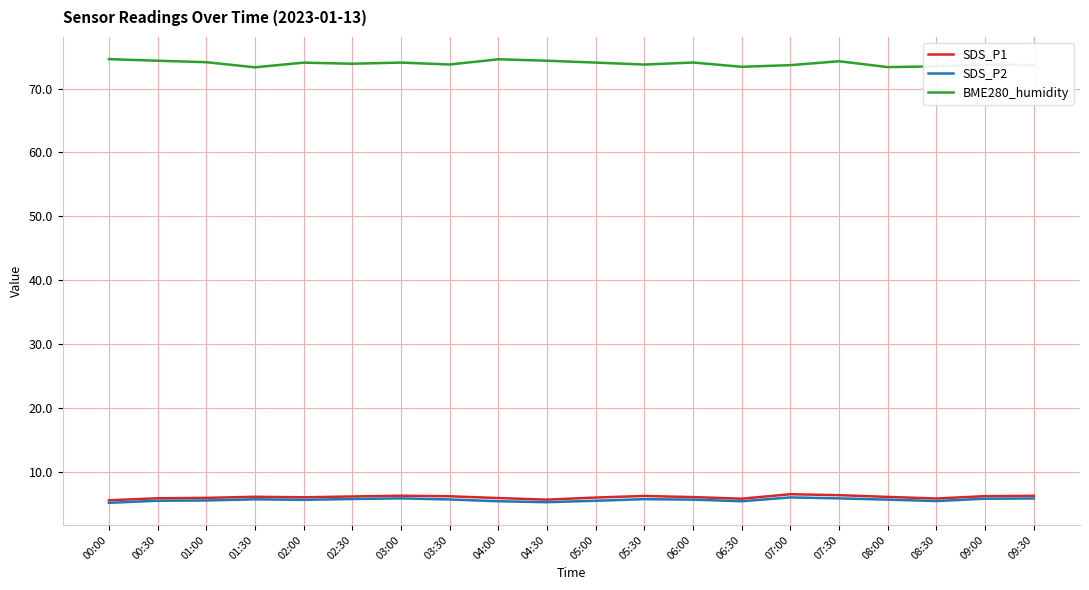

In BME280_humidity, how many points are higher than both neighbors (excluding endpoints)?

6